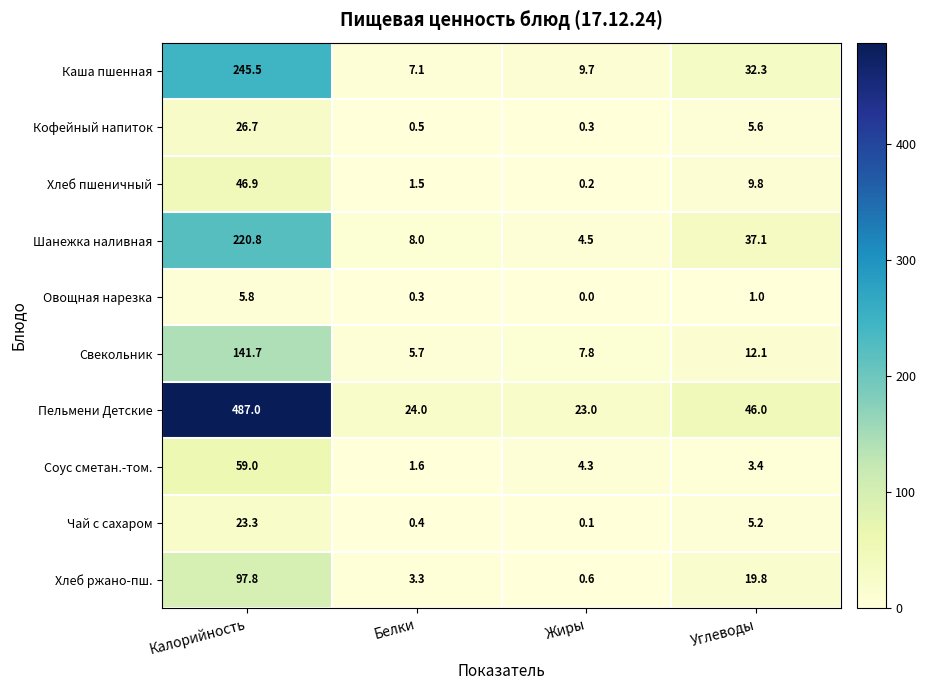

What is the maximum value shown in the chart?

487.0